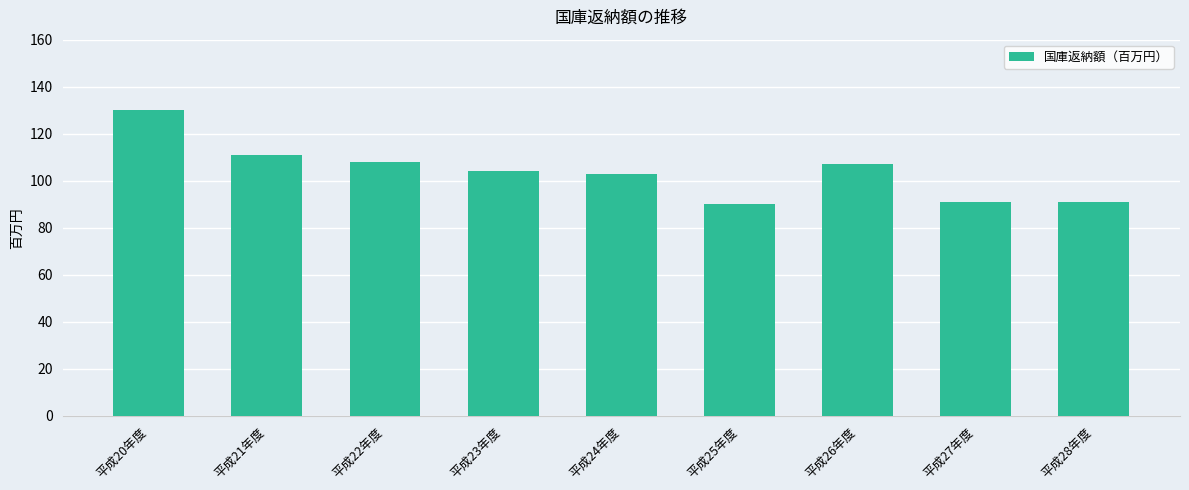

Is it true that the value at 平成23年度 is 52?

False